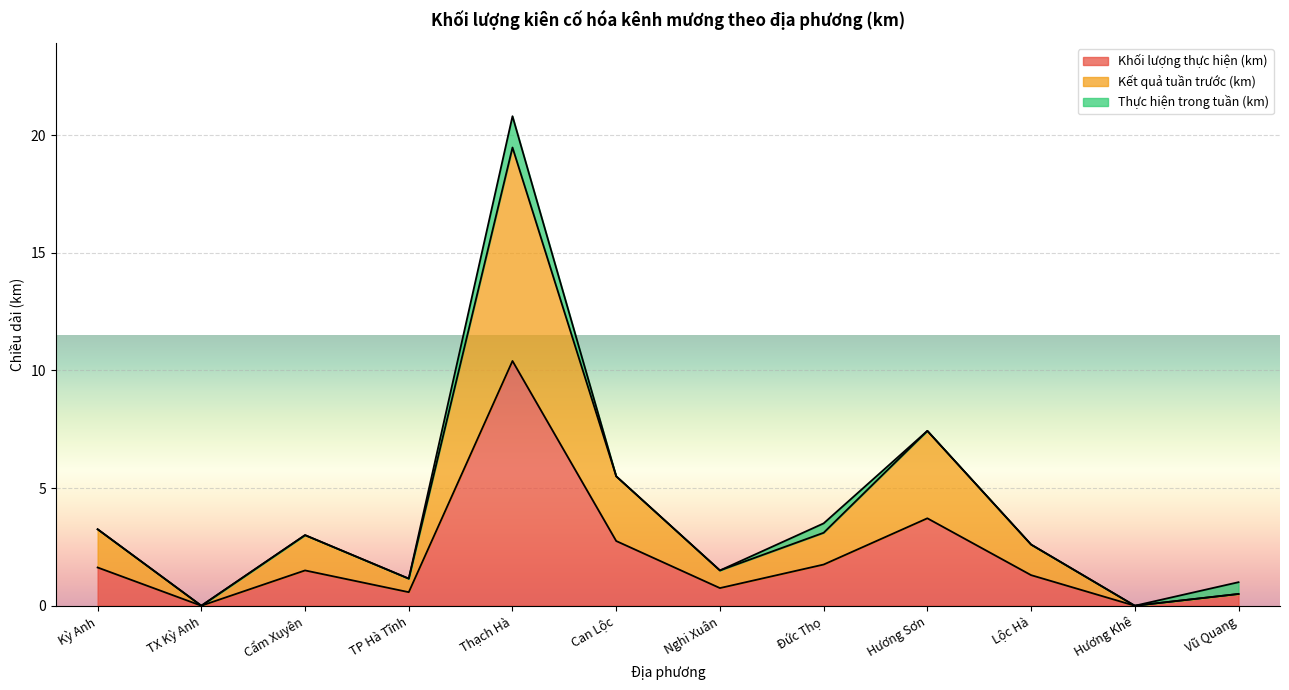

What is the maximum value for Khối lượng thực hiện (km)?

10.4